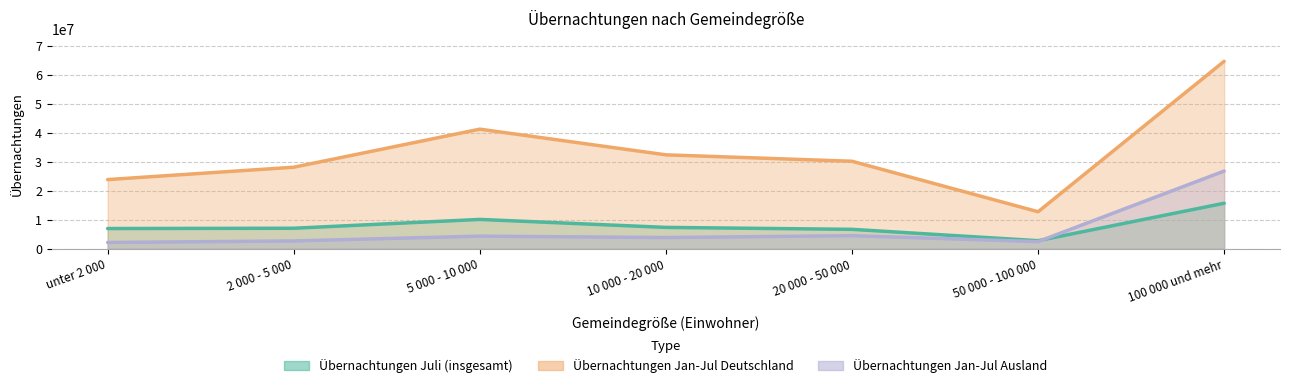

At which label does Übernachtungen Juli (insgesamt) reach its minimum?

50 000 - 100 000